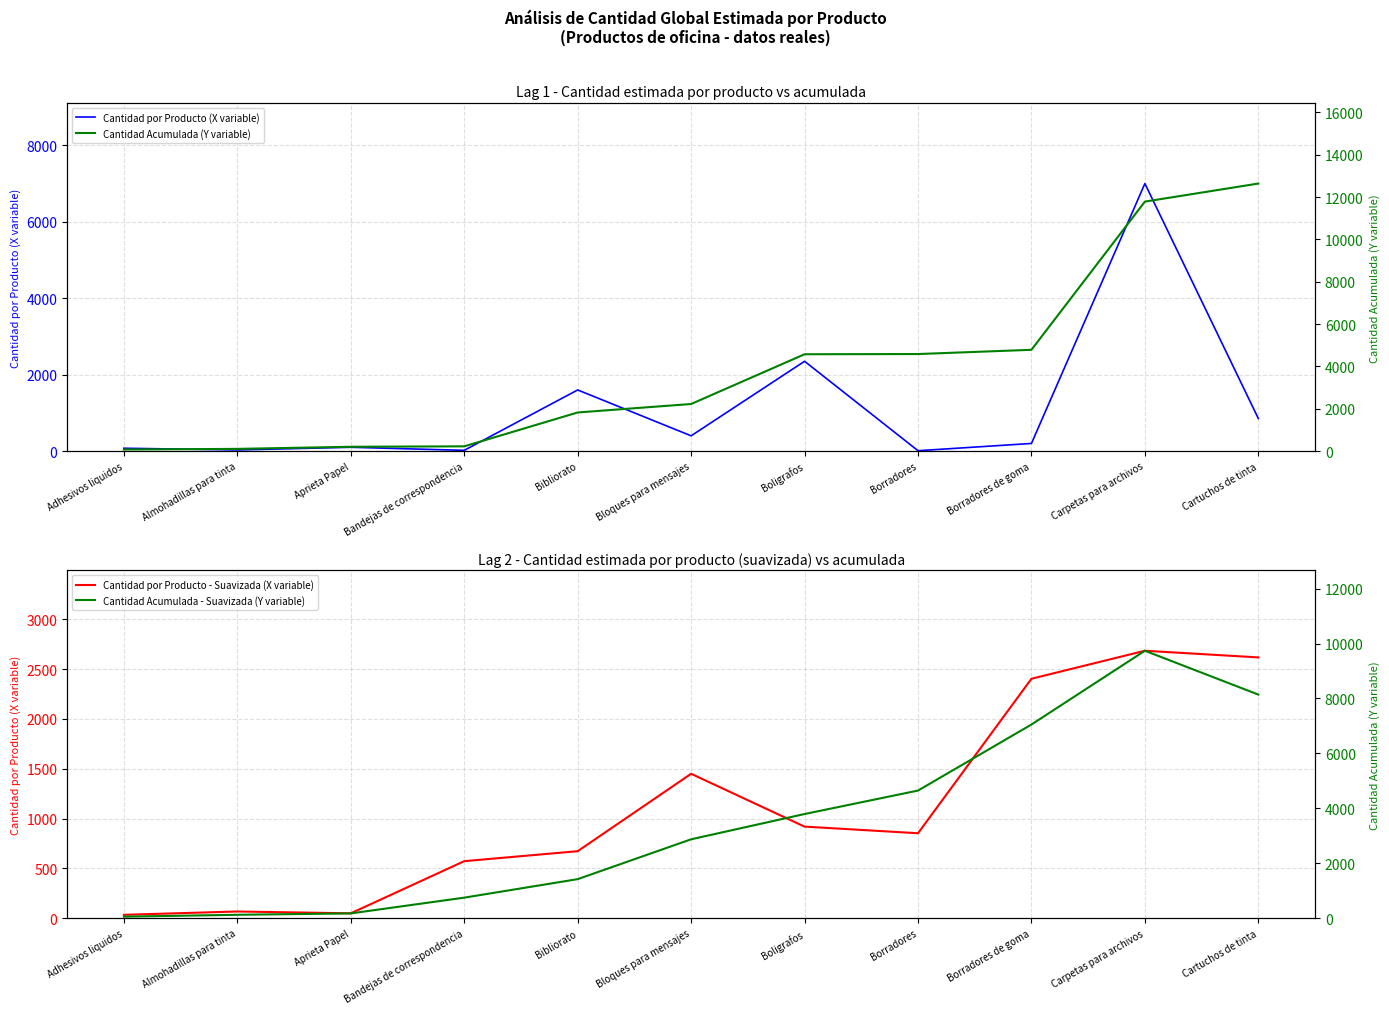

What is the smallest value displayed?

10.0